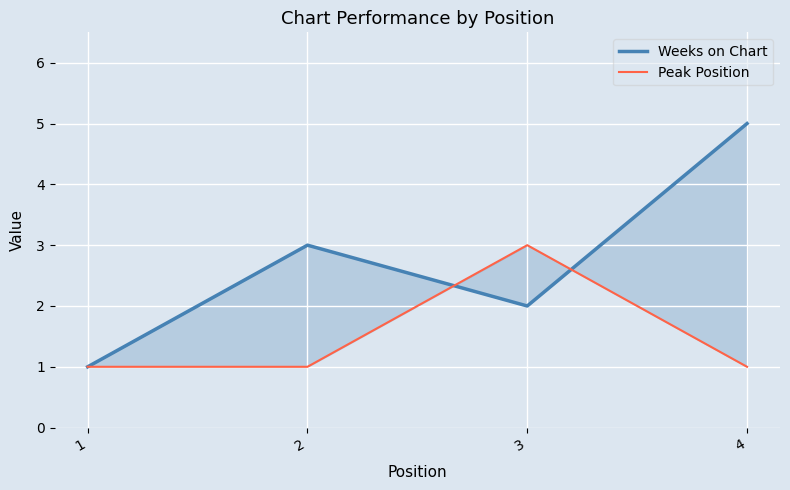

The Weeks on Chart series shows 3 at 2. True or false?

True